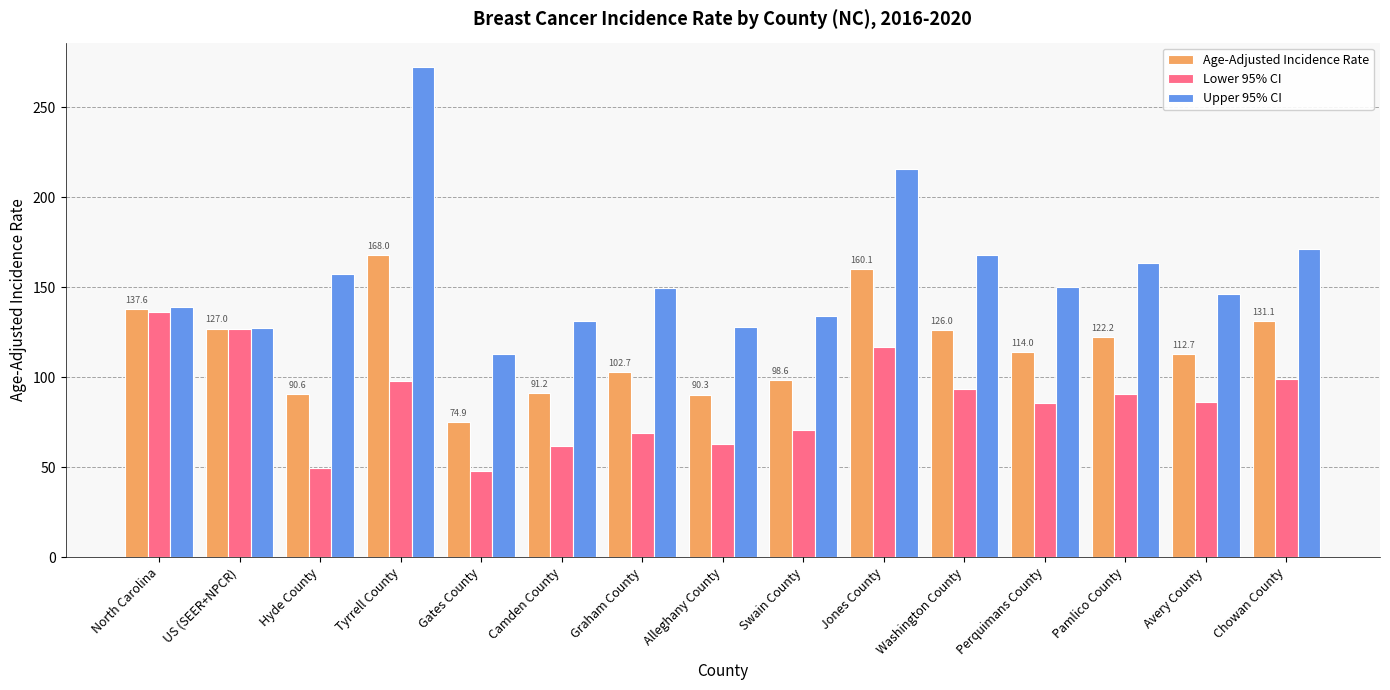

What is the total value across all series at US (SEER+NPCR)?

381.0